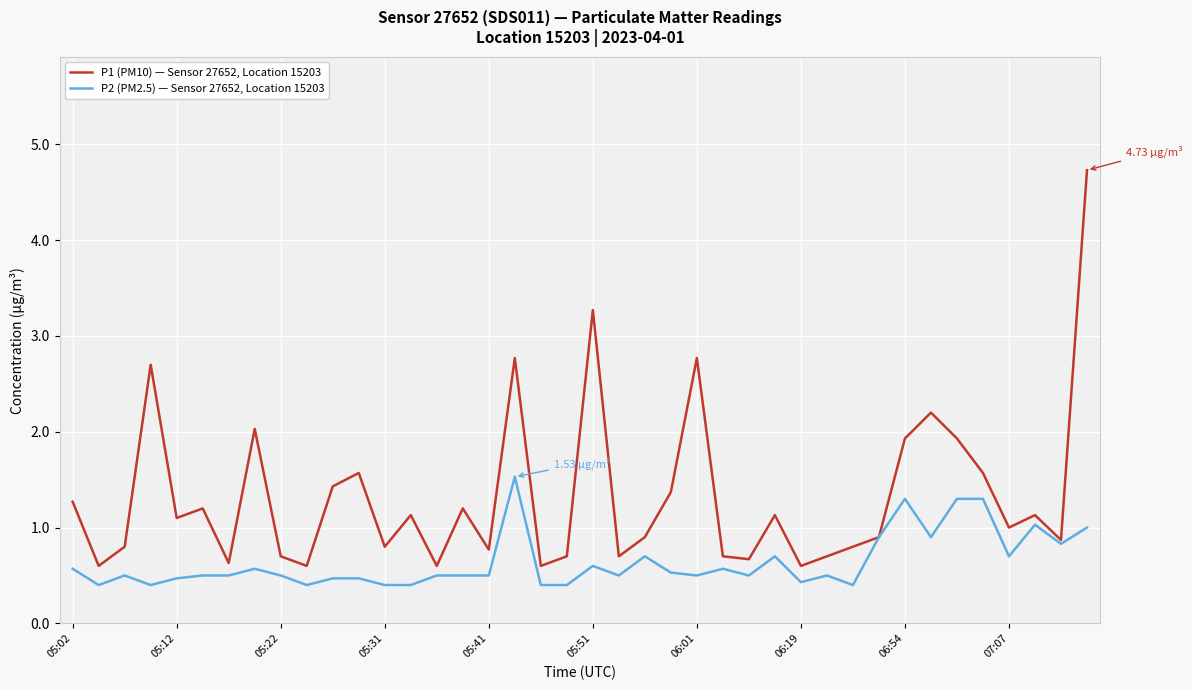

Which series has the largest total across all categories?

P1 (PM10) — Sensor 27652, Location 15203